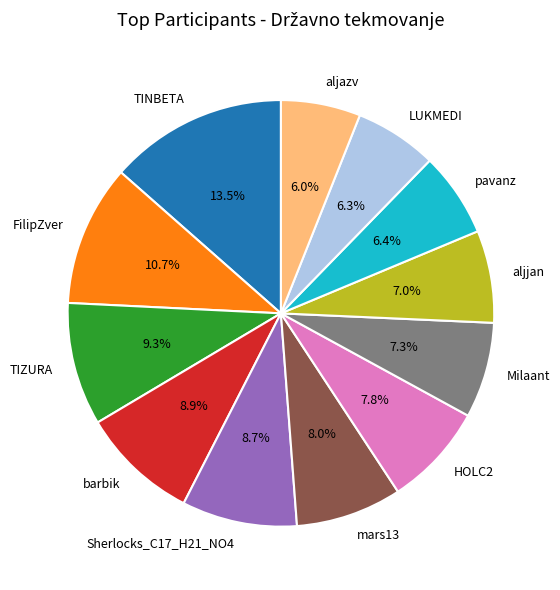

To the nearest percent, what portion does LUKMEDI represent?

6%